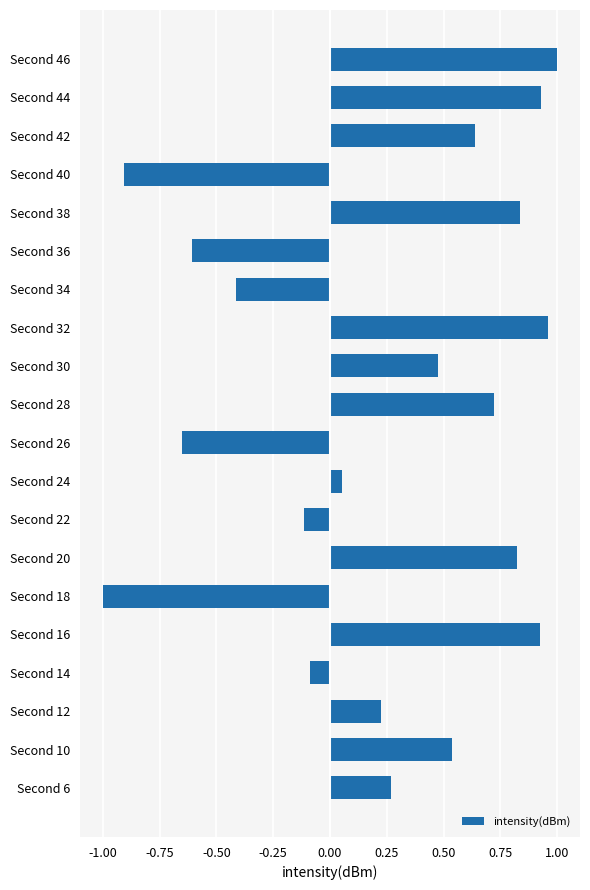

What is the change in value from Second 10 to Second 16?

+0.4